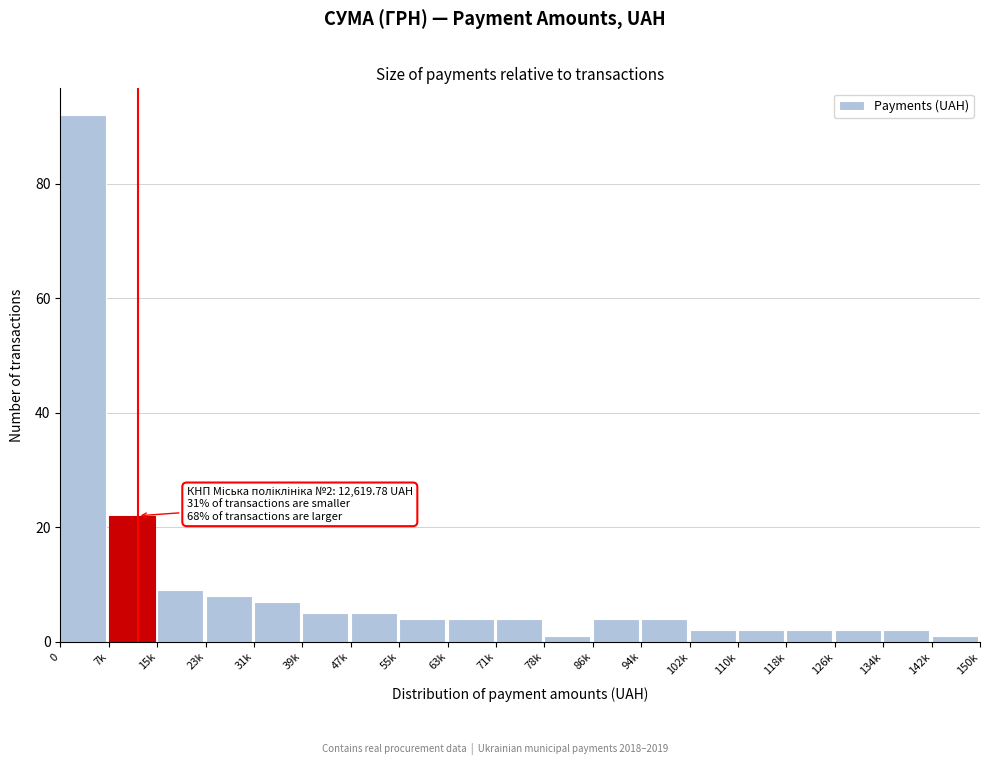

Reading left to right, what are all the values shown in this chart?

0=92	7k=22	15k=9	23k=8	31k=7	39k=5	47k=5	55k=4	63k=4	71k=4	78k=1	86k=4	94k=4	102k=2	110k=2	118k=2	126k=2	134k=2	142k=1